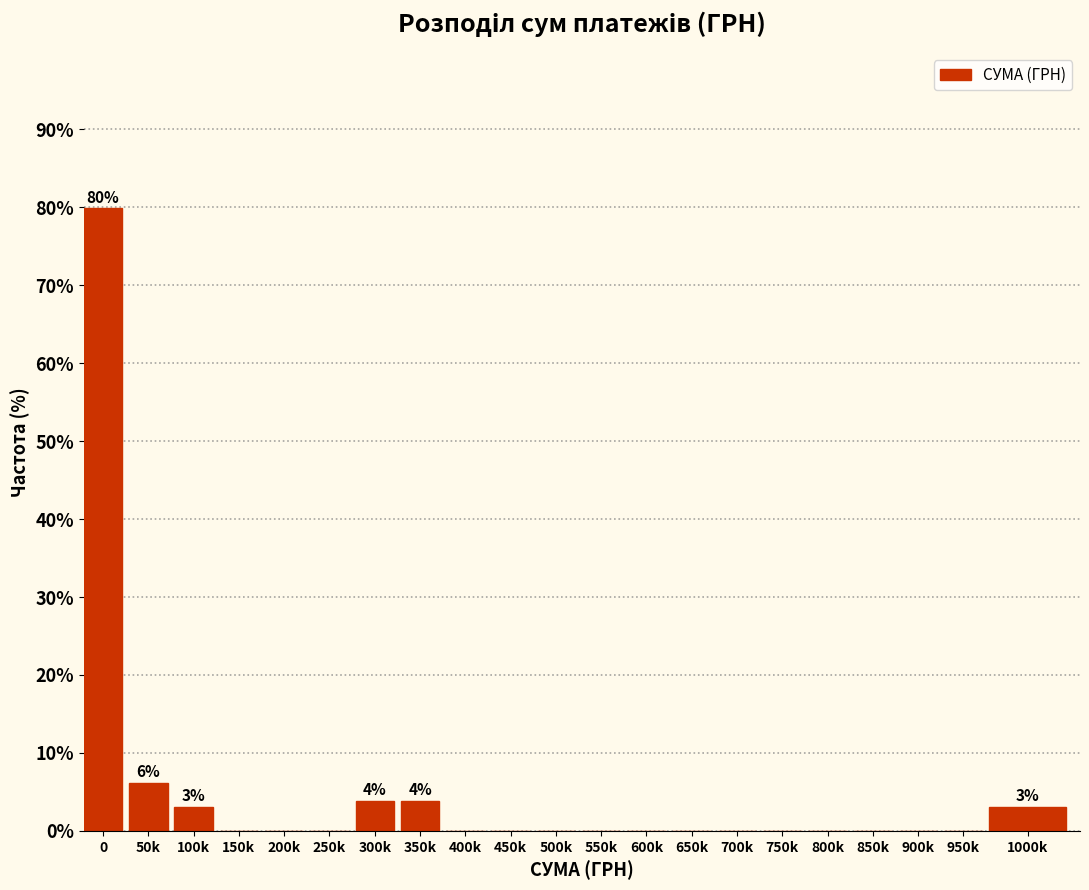

Reading left to right, what are all the values shown in this chart?

0=79.8	50k=6.2	100k=3.1	150k=0.0	200k=0.0	250k=0.0	300k=3.9	350k=3.9	400k=0.0	450k=0.0	500k=0.0	550k=0.0	600k=0.0	650k=0.0	700k=0.0	750k=0.0	800k=0.0	850k=0.0	900k=0.0	950k=0.0	1000k=3.1